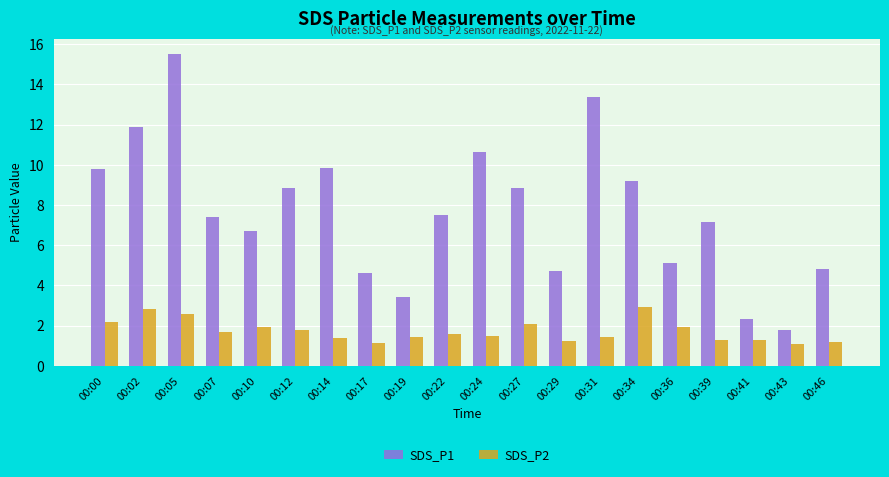

Which series has the widest spread of values?

SDS_P1